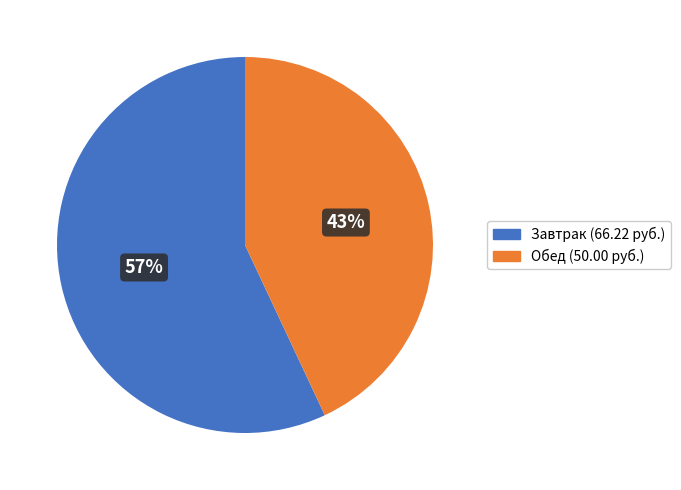

Is there any slice that represents more than half of the pie?

Yes